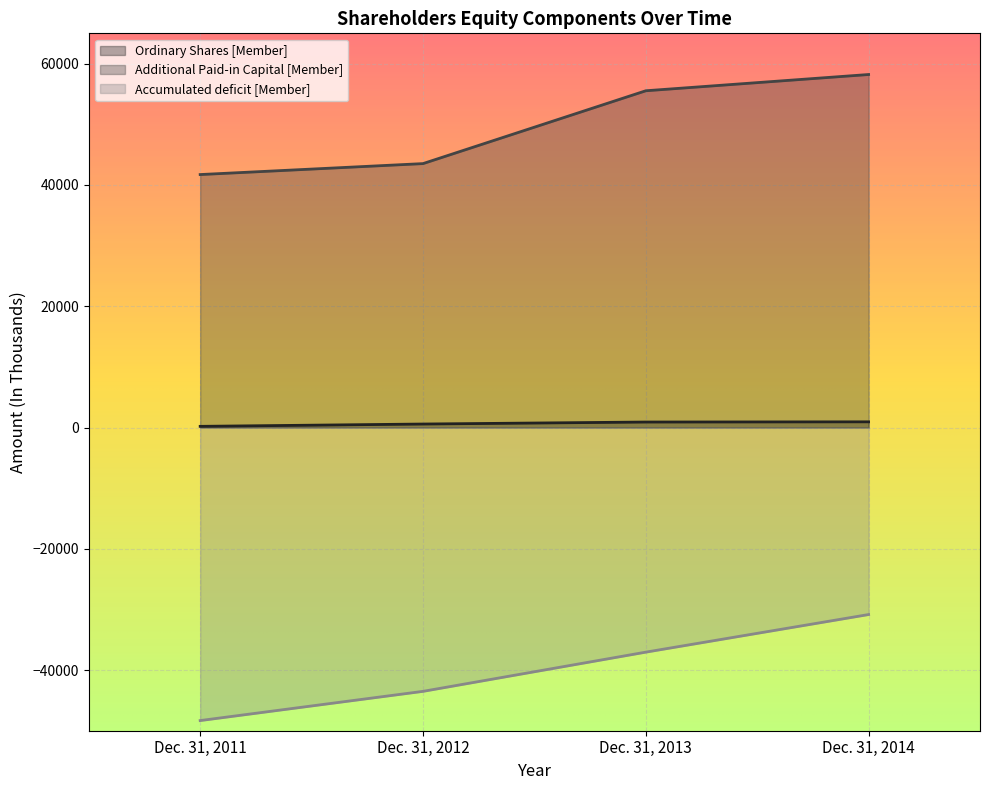

What is the sum of the Ordinary Shares [Member] values at Dec. 31, 2012 and Dec. 31, 2014?

1511